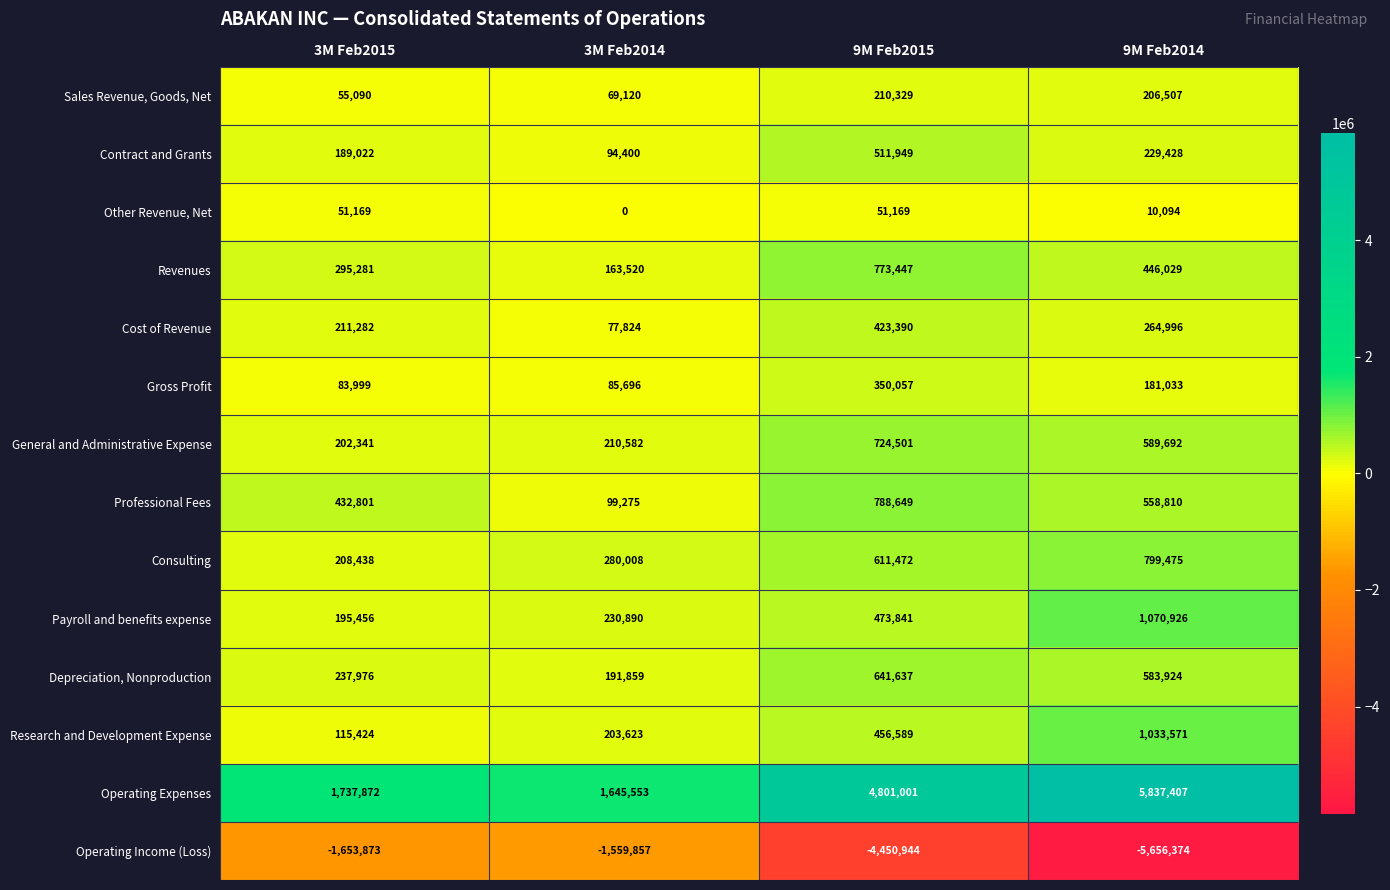

Where does the Gross Profit series first go above 181033?

9M Feb2015